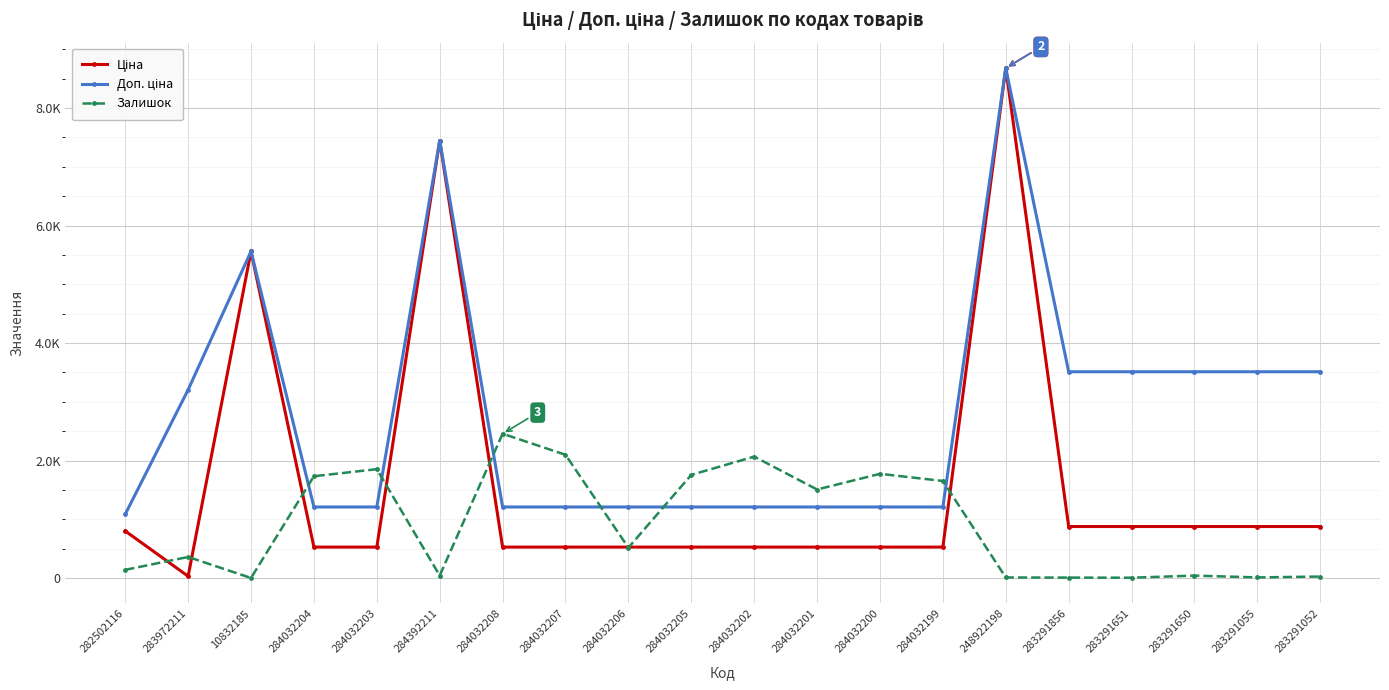

List the series in order of their overall mean, highest first.

Доп. ціна, Ціна, Залишок